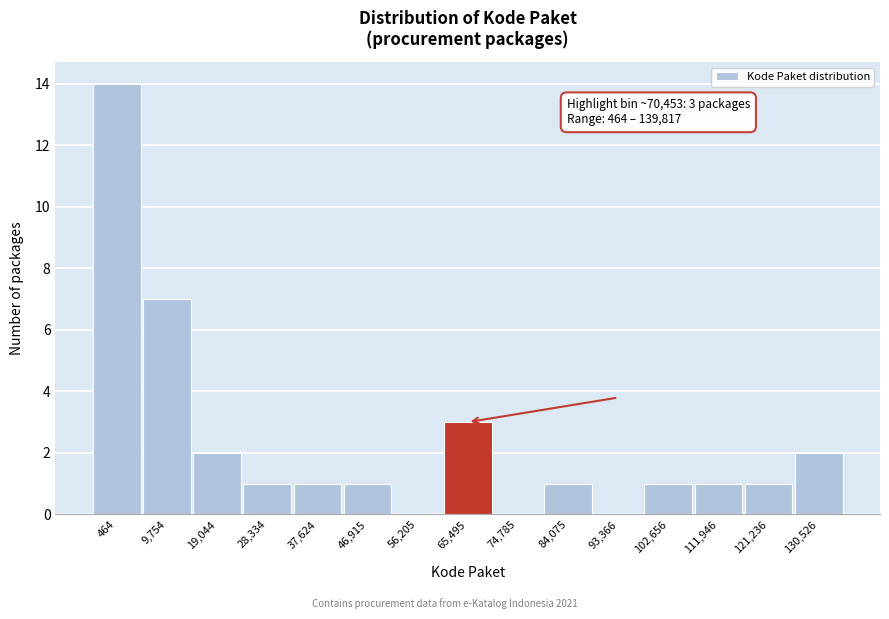

Reading left to right, list all the values displayed in this chart.

464=14	9,754=7	19,044=2	28,334=1	37,624=1	46,915=1	56,205=0	65,495=3	74,785=0	84,075=1	93,366=0	102,656=1	111,946=1	121,236=1	130,526=2